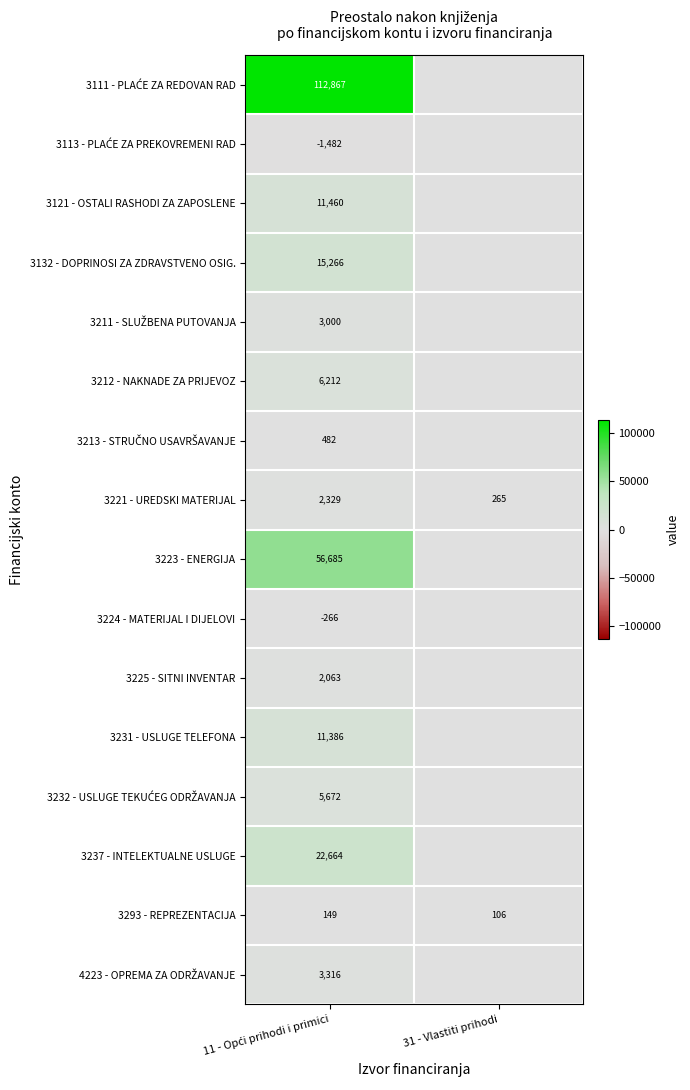

What is the lowest value of the 3293 - REPREZENTACIJA series?

106